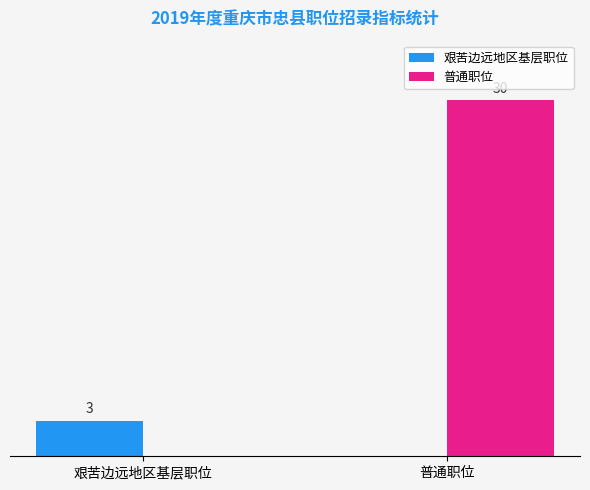

Which series has the largest total across all categories?

普通职位